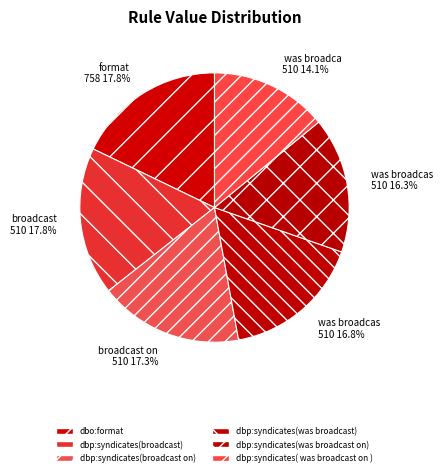

Between was broadca 510 14.1% and format 758 17.8%, which is larger?

format 758 17.8%